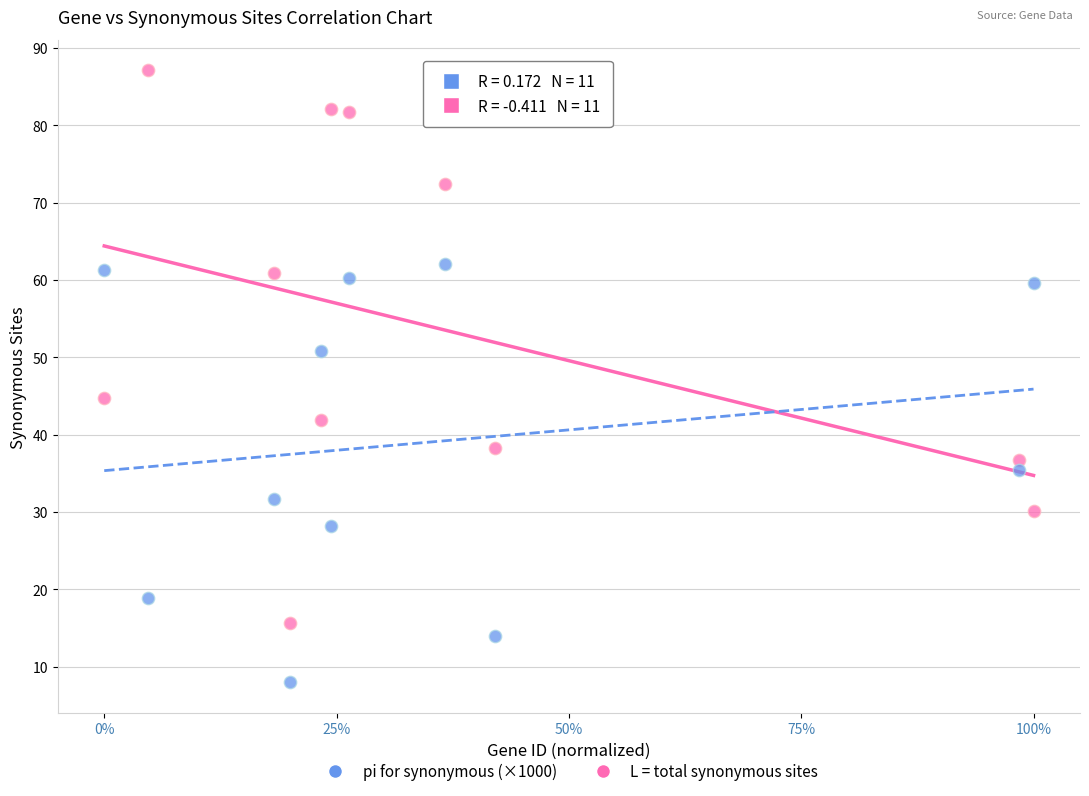

What are all the series names shown in the legend?

pi for synonymous (×1000), L = total synonymous sites